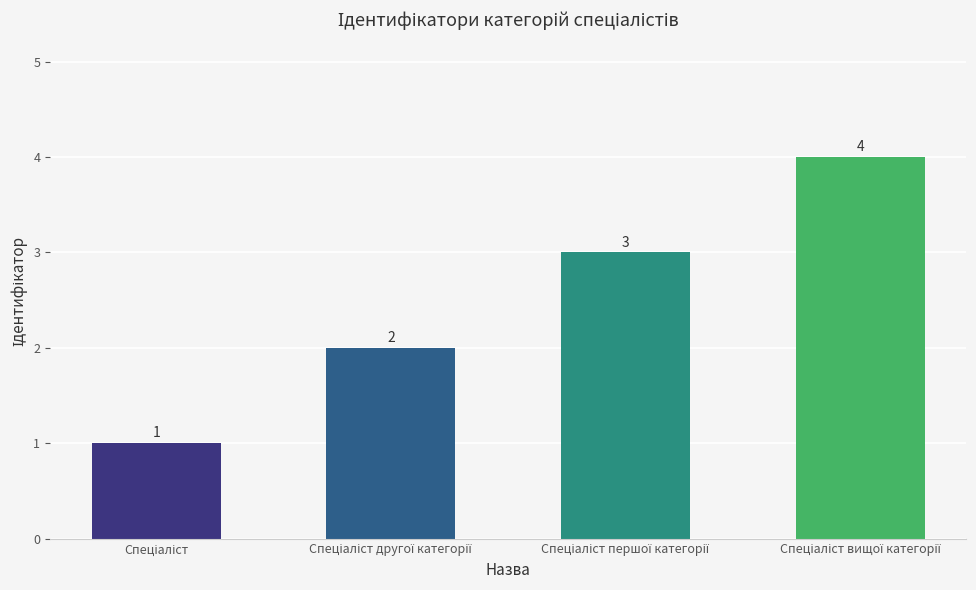

How many values are between 2 and 4?

3